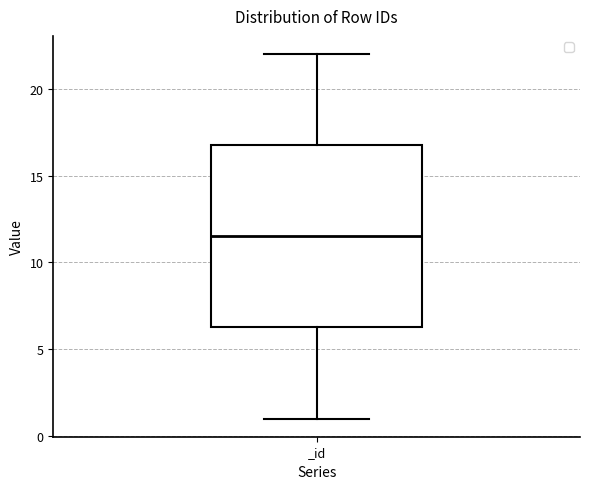

Read this box plot against the y-axis: the position of the median line, the range covered by the box, and the ends of both whiskers. The values are not printed on the chart, so give them approximately, as read against the axis.

median 11.5, box 6.5 to 17.0, whiskers 1.0 to 22.0